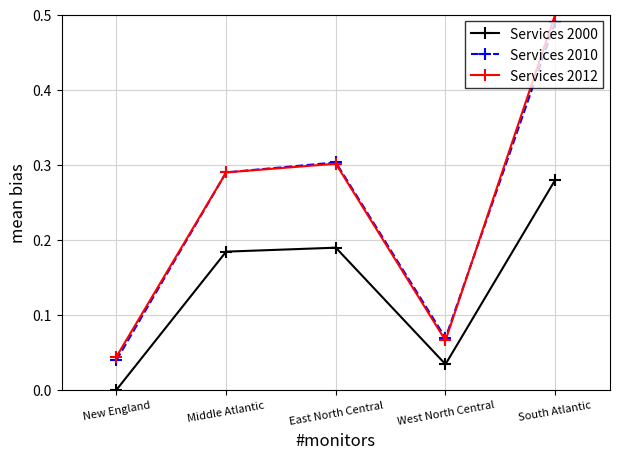

In Services 2010, how many points are lower than both neighbors (excluding endpoints)?

1